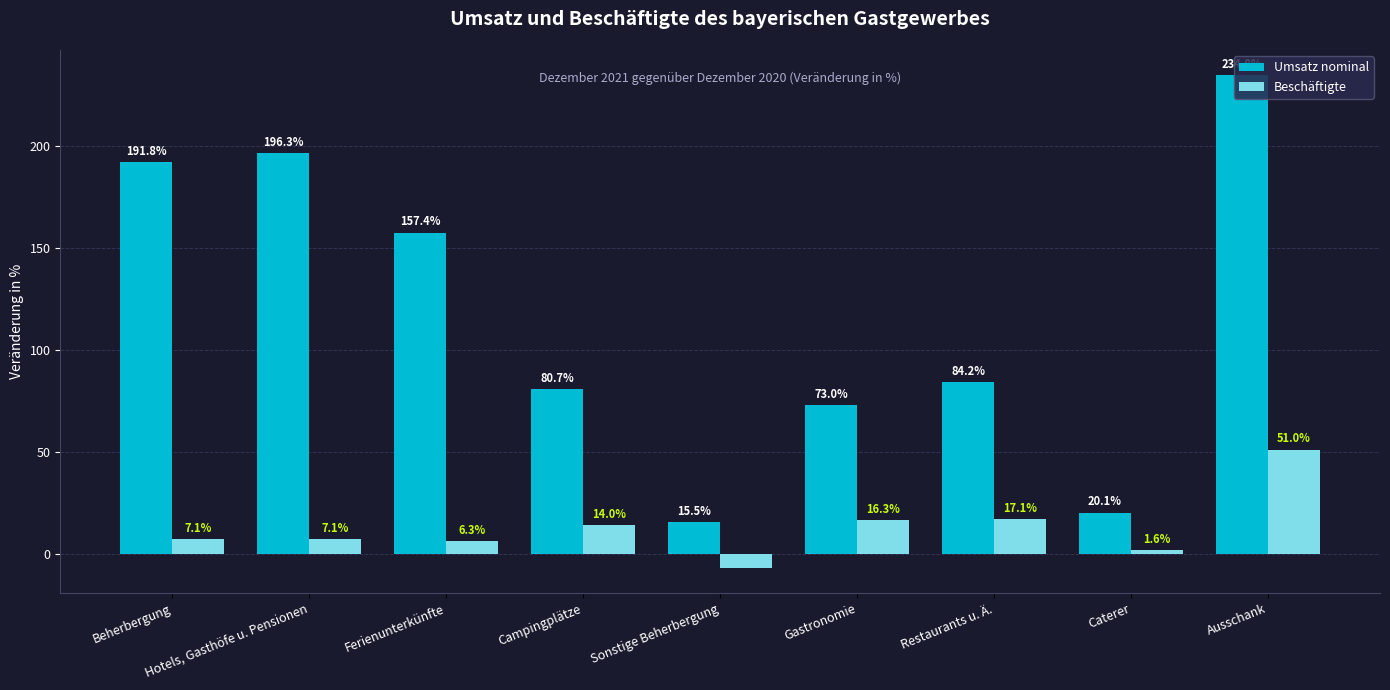

List the series in order of their overall mean, lowest first.

Beschäftigte, Umsatz nominal